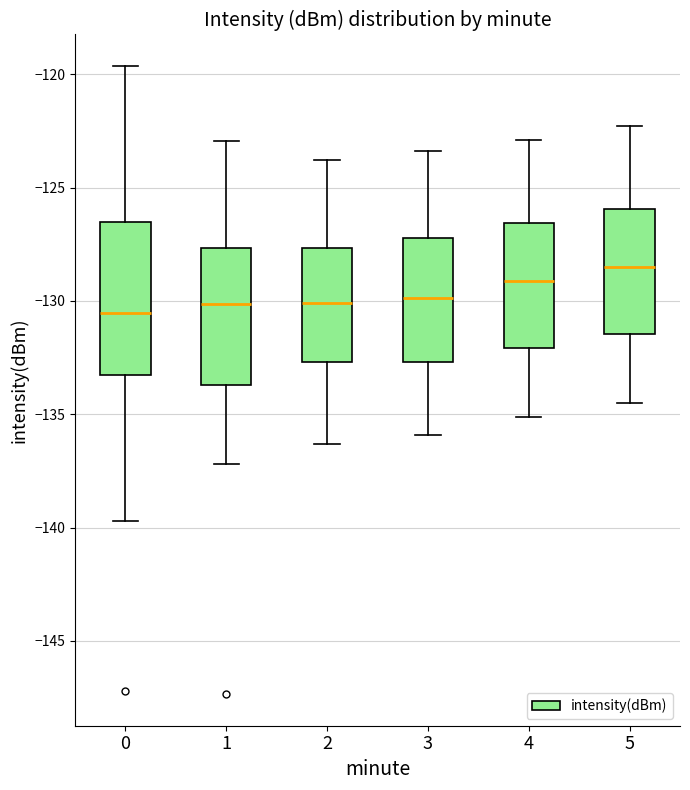

Reading left to right, read every box against the y-axis: the position of its median line, the range the box covers, and the ends of its whiskers. The values are not printed on the chart, so give them approximately, as read against the axis.

0: median -130.5, box -133.5 to -126.5, whiskers -139.5 to -119.5
1: median -130.0, box -133.5 to -127.5, whiskers -137.0 to -123.0
2: median -130.0, box -132.5 to -127.5, whiskers -136.5 to -124.0
3: median -130.0, box -132.5 to -127.0, whiskers -136.0 to -123.5
4: median -129.0, box -132.0 to -126.5, whiskers -135.0 to -123.0
5: median -128.5, box -131.5 to -126.0, whiskers -134.5 to -122.5